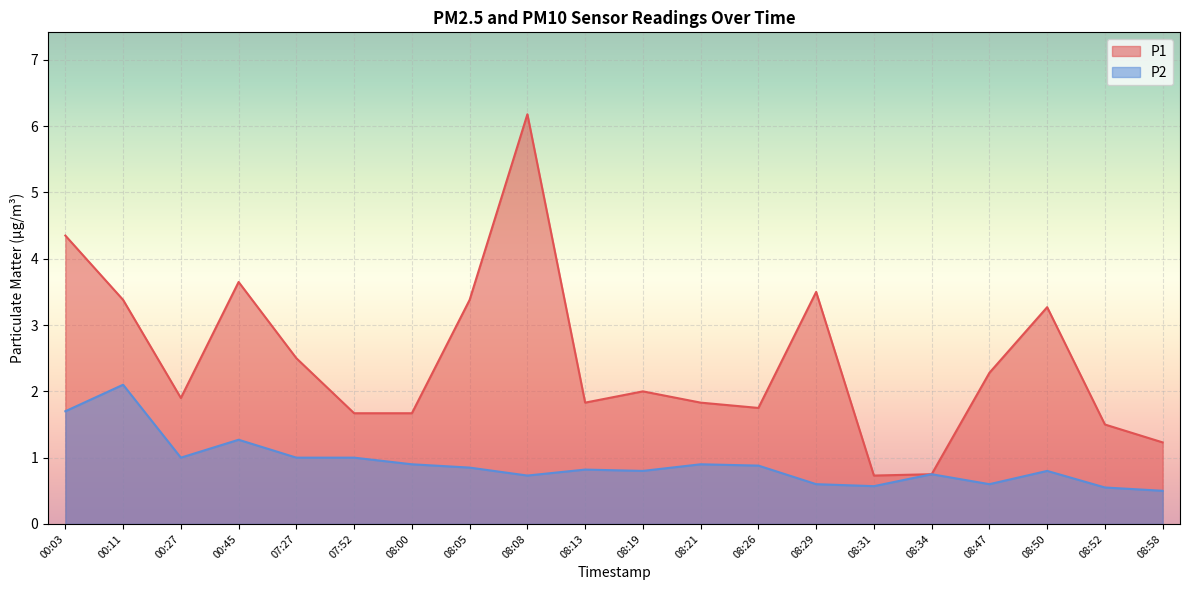

What is the sum of all P2 values?

18.3